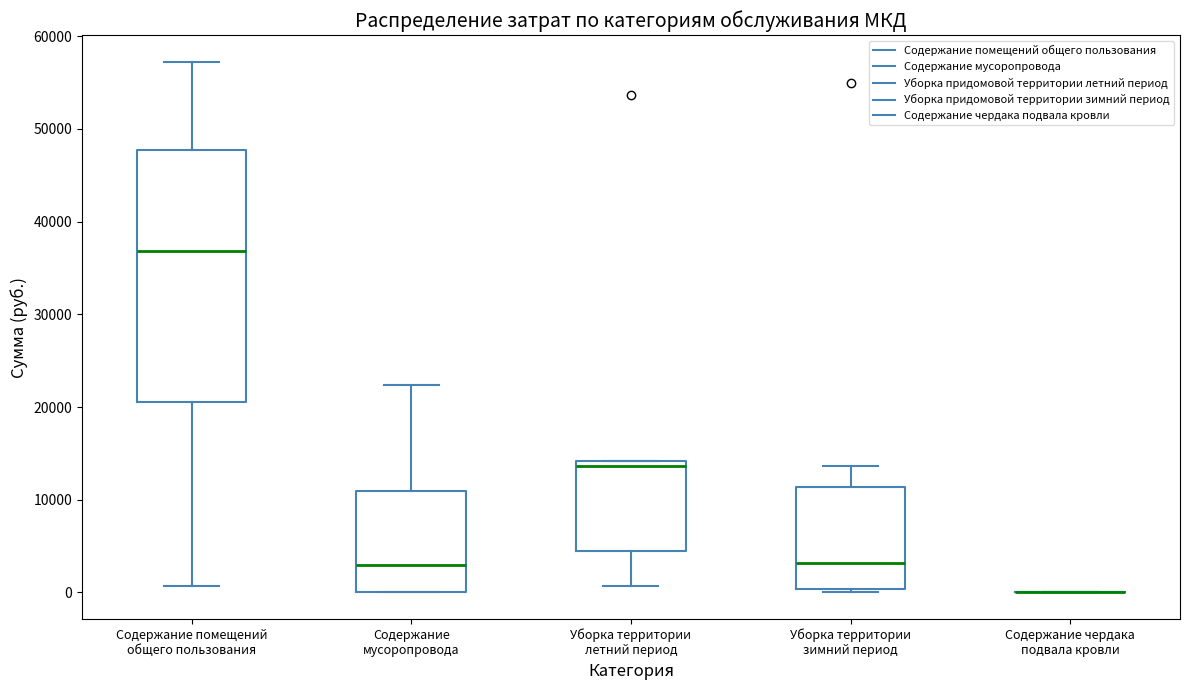

Reading left to right, transcribe this box plot: for each box, give where its median line is, the range the box spans, and where its two whiskers end, as read against the y-axis. The values are not printed on the chart, so give them approximately, as read against the axis.

Содержание помещений общего пользования: median 37000, box 21000 to 48000, whiskers 1000 to 57000
Содержание мусоропровода: median 3000, box 0 to 11000, whiskers 0 to 22000
Уборка территории летний период: median 14000 (just below the box's upper edge), box 5000 to 14000, whiskers 1000 to 14000
Уборка территории зимний период: median 3000, box 0 to 11000, whiskers 0 (just below the box's lower edge) to 14000
Содержание чердака подвала кровли: box collapsed to a line at 0, whiskers 0 to 0